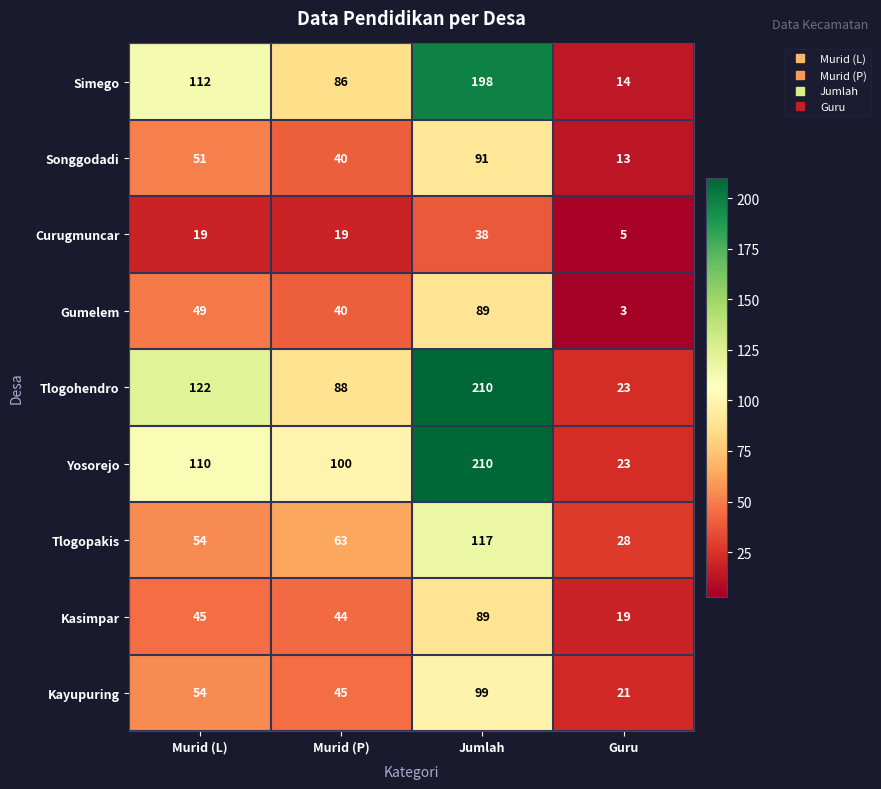

List the labels in order of Songgodadi value, smallest first.

Guru, Murid (P), Murid (L), Jumlah